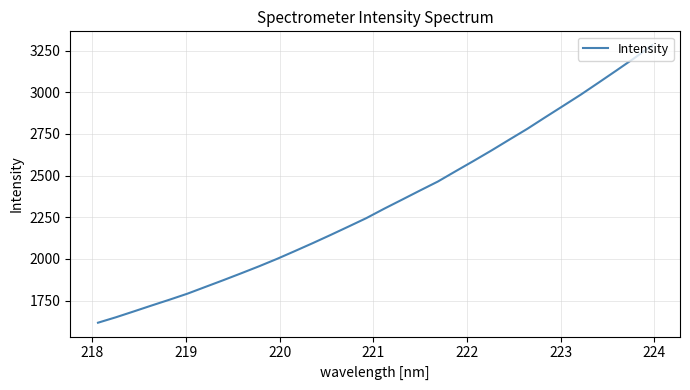

Does the chart have visible grid lines?

Yes